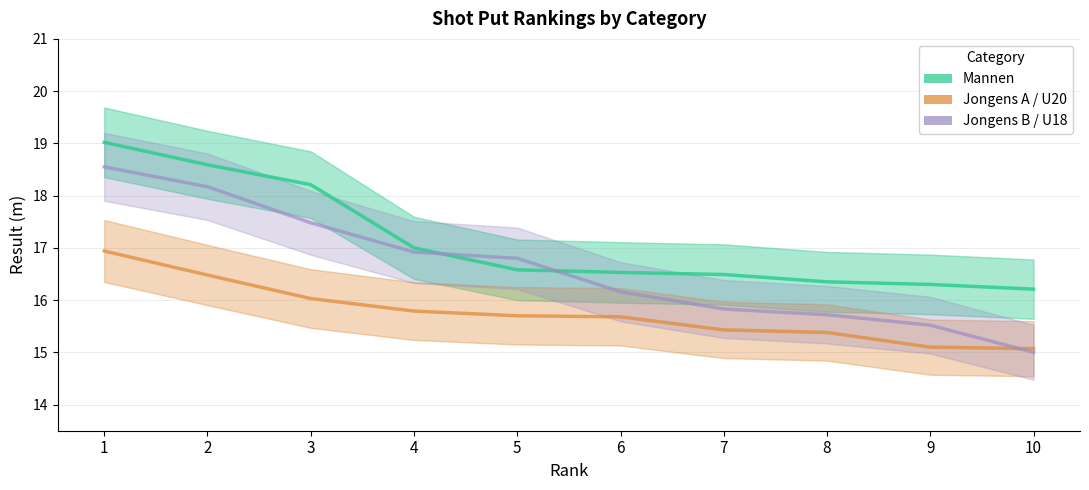

List the series in order of their peak value, lowest first.

Jongens A / U20, Jongens B / U18, Mannen